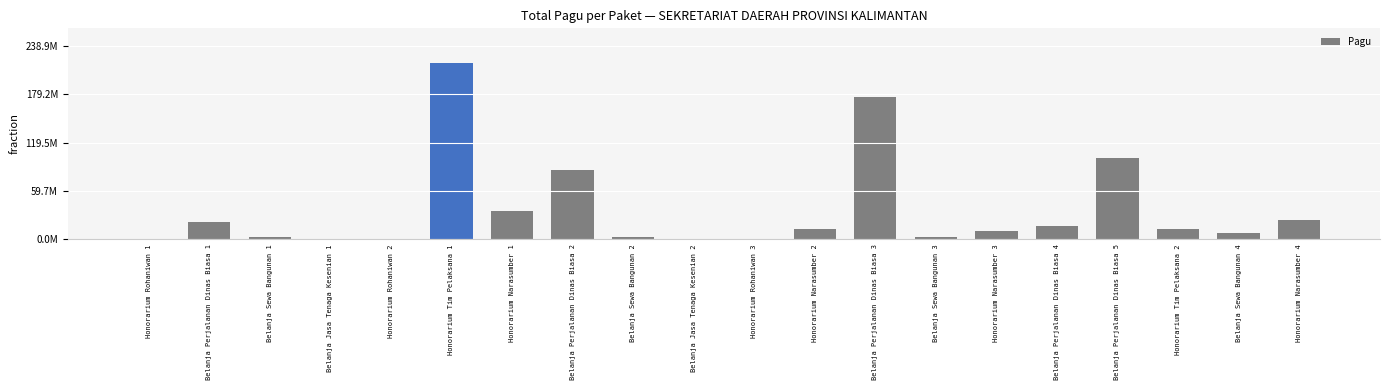

What is the label of the 7th bar from the left?

Honorarium Narasumber 1